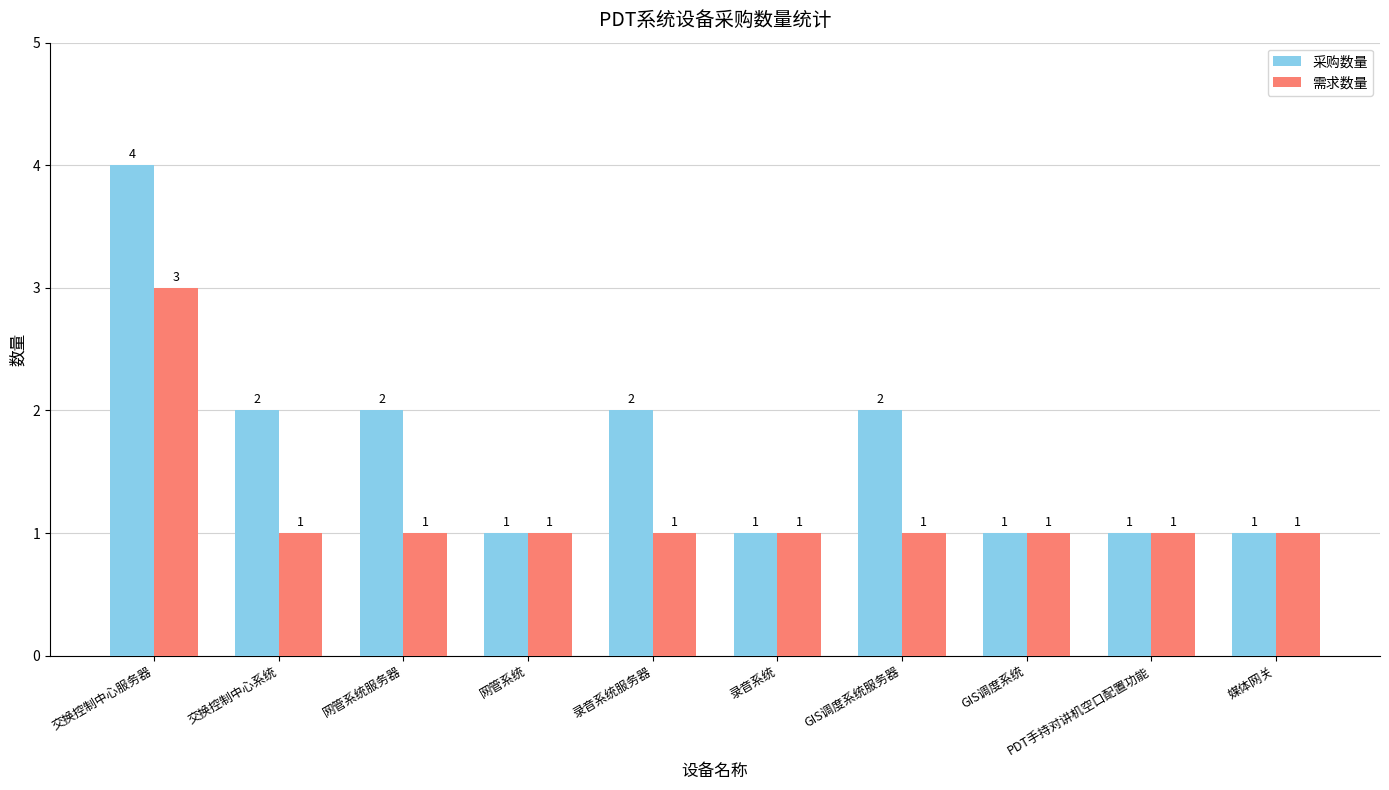

What is the difference between the maximum and second lowest values in the 采购数量 series?

3